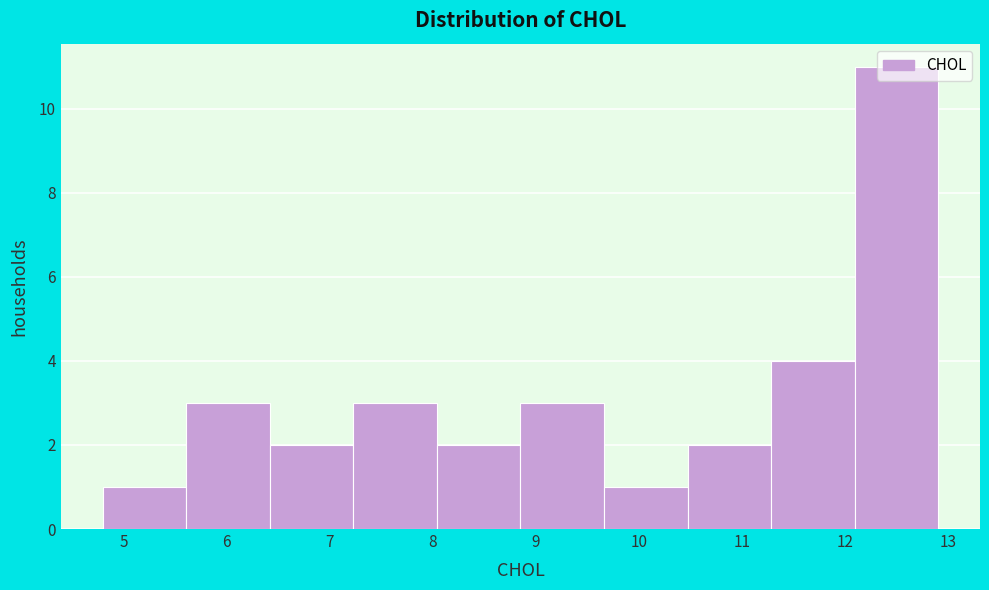

Reading left to right, list every bar in this chart as the range it spans on the x-axis followed by its height. Neither the bar edges nor the heights are printed on the chart, so give them approximately, as read against the axes.

4.80 to 5.61: 1
5.61 to 6.42: 3
6.42 to 7.23: 2
7.23 to 8.04: 3
8.04 to 8.85: 2
8.85 to 9.66: 3
9.66 to 10.47: 1
10.47 to 11.28: 2
11.28 to 12.09: 4
12.09 to 12.90: 11